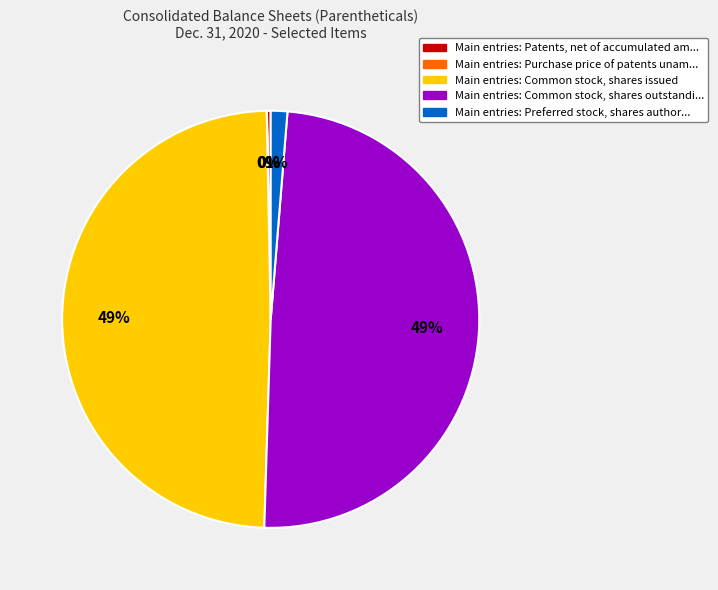

To the nearest percent, what is the difference between the largest and smallest slice percentages?

49%